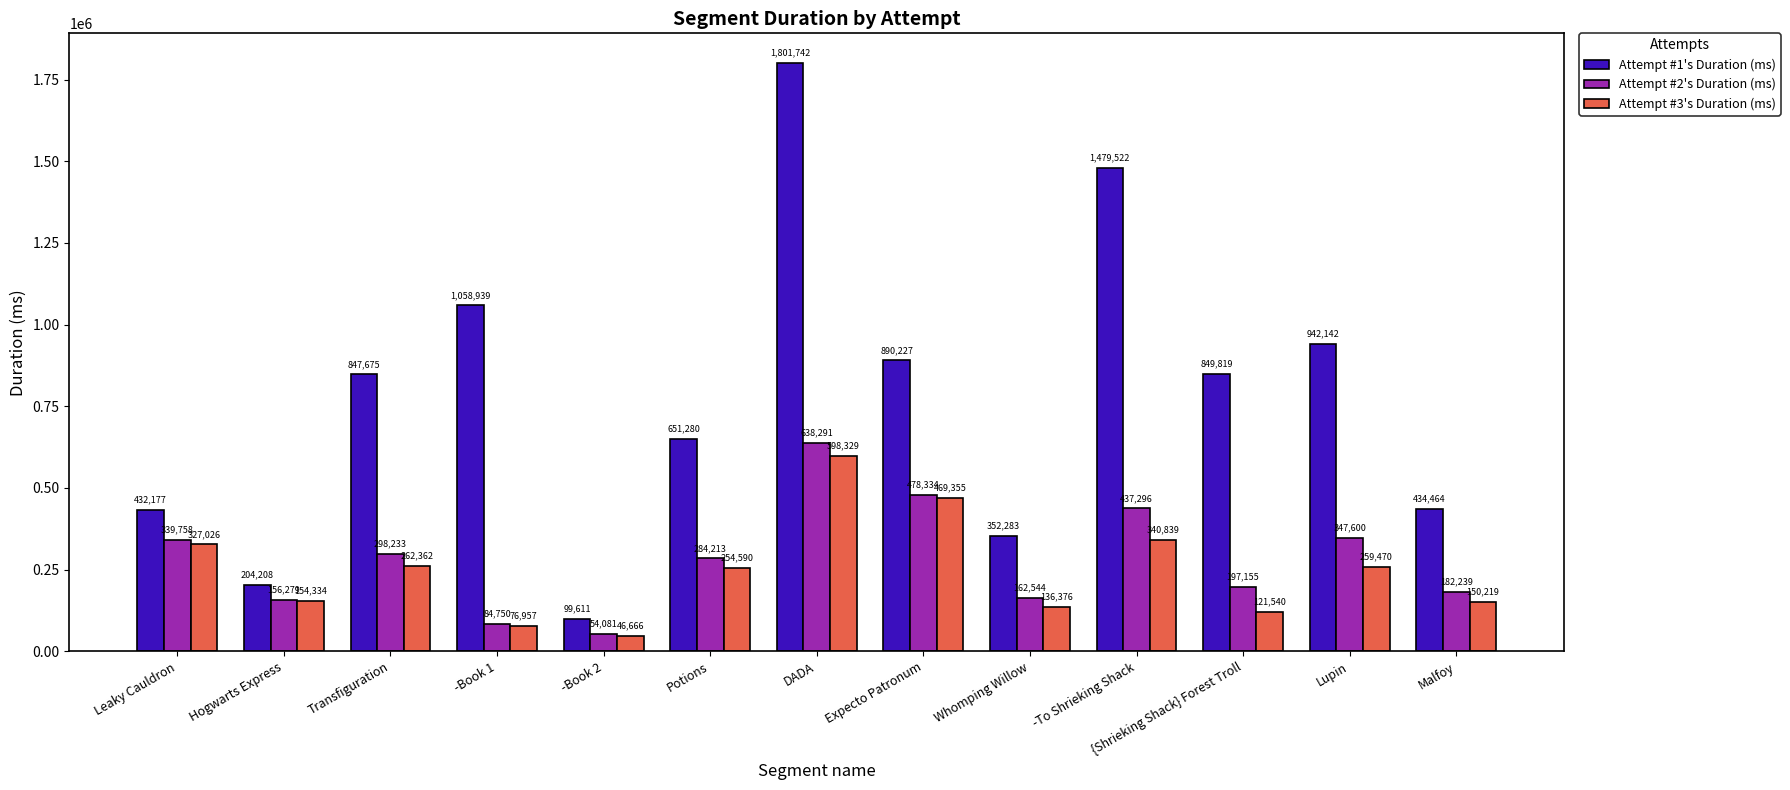

What is the sum of all Attempt #1's Duration (ms) values?

10044089